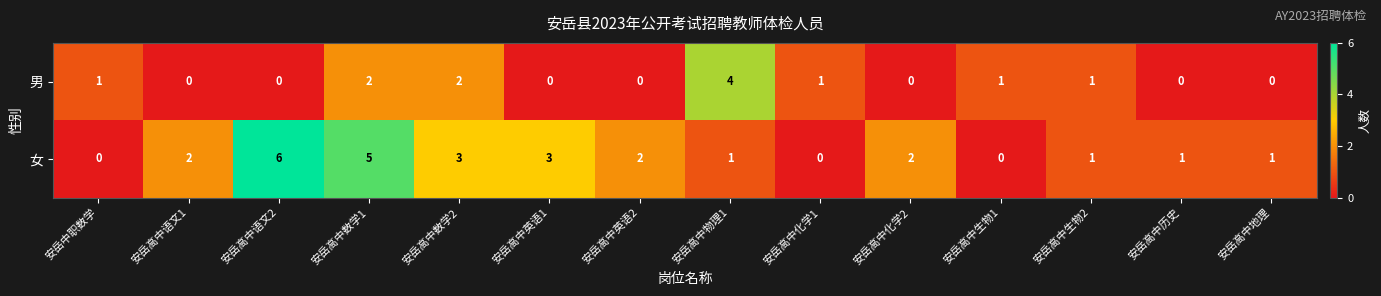

List the series in order of their peak value, highest first.

女, 男